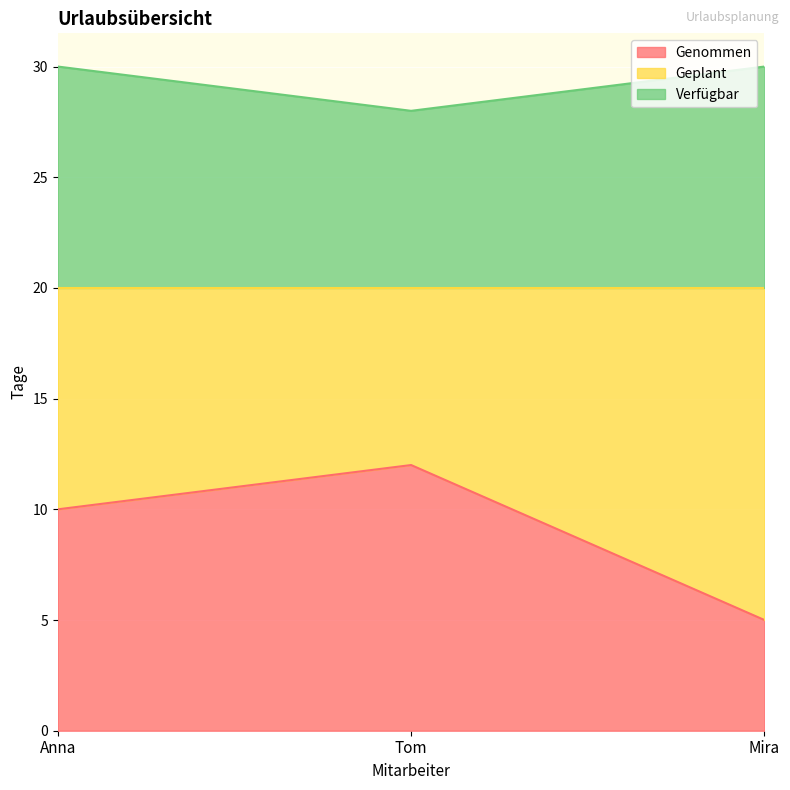

True or false: Genommen has a value of 10 at Anna.

True